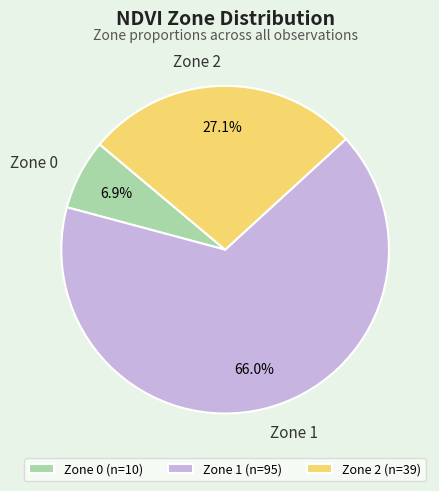

How many segments does this pie chart have?

3